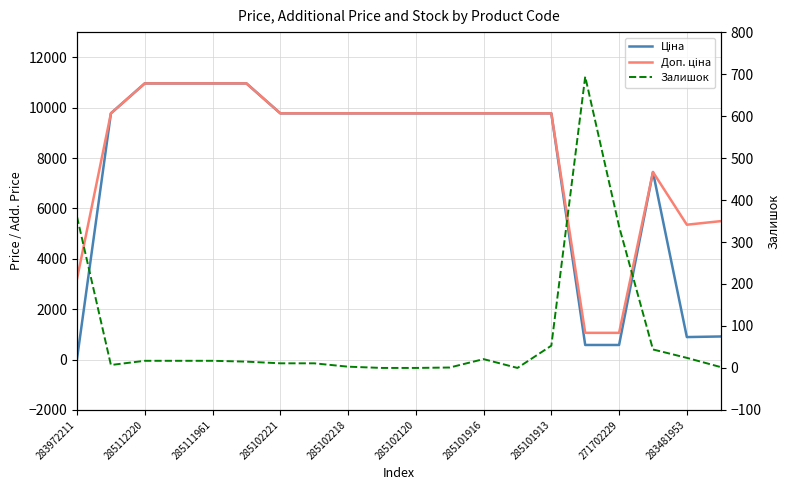

Reading left to right, transcribe all the data shown in this chart.

Ціна: 32.0	9775.5	10964.4	10964.4	10964.4	10964.4	9775.5	9775.5	9775.5	9775.5	9775.5	9775.5	9775.5	9775.5	9775.5	578.1	578.1	7444.6	892.2	915.8
Доп. ціна: 3205.0	9775.5	10964.4	10964.4	10964.4	10964.4	9775.5	9775.5	9775.5	9775.5	9775.5	9775.5	9775.5	9775.5	9775.5	1060.0	1060.0	7444.6	5353.1	5495.0
Залишок: 360.0	7.0	17.0	17.0	17.0	15.0	11.0	11.0	3.0	0.0	0.0	1.0	21.0	0.0	53.0	694.0	337.0	44.0	24.0	2.0